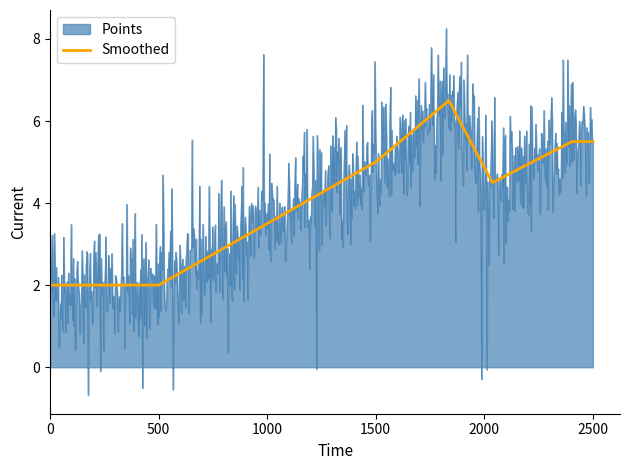

Rank the series by their maximum value, from lowest to highest.

Smoothed, Points